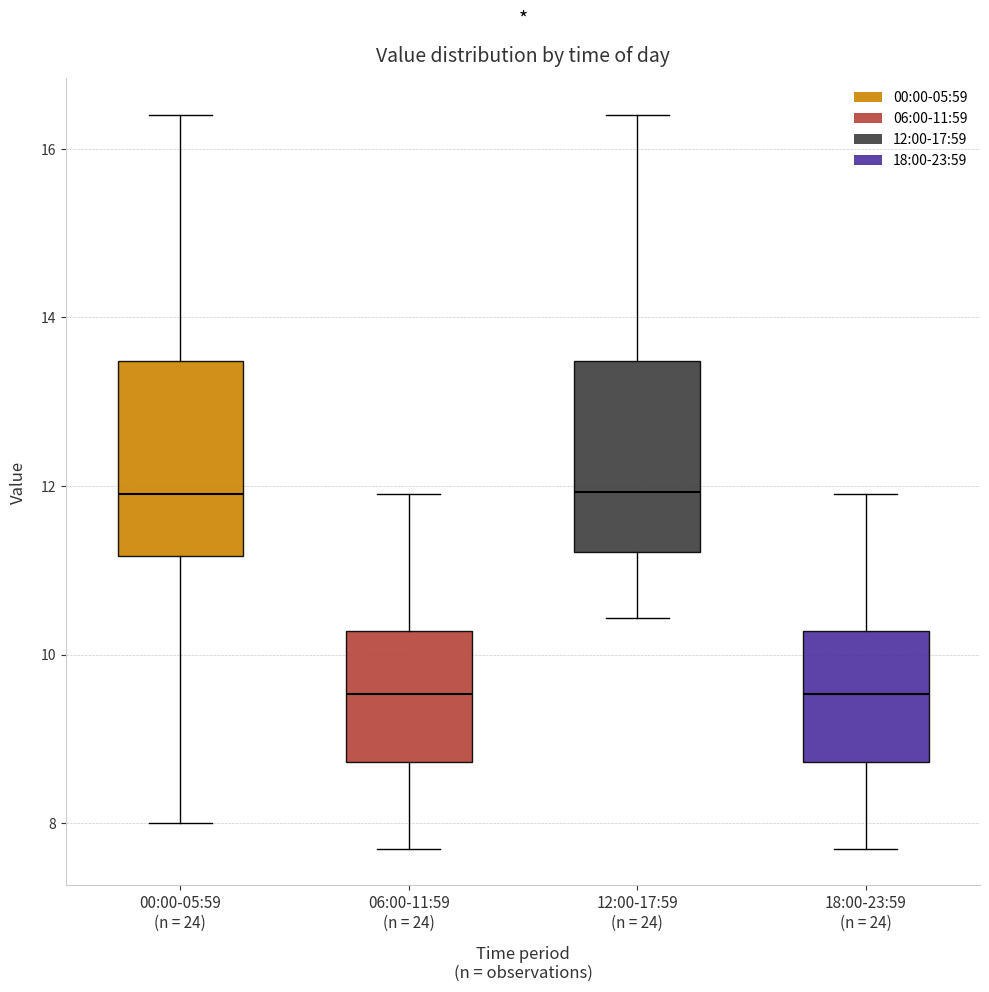

Where does the lower whisker of the box for 00:00-05:59 (n = 24) end on the y-axis? The values are not printed on the chart, so give them approximately, as read against the axis.

8.0